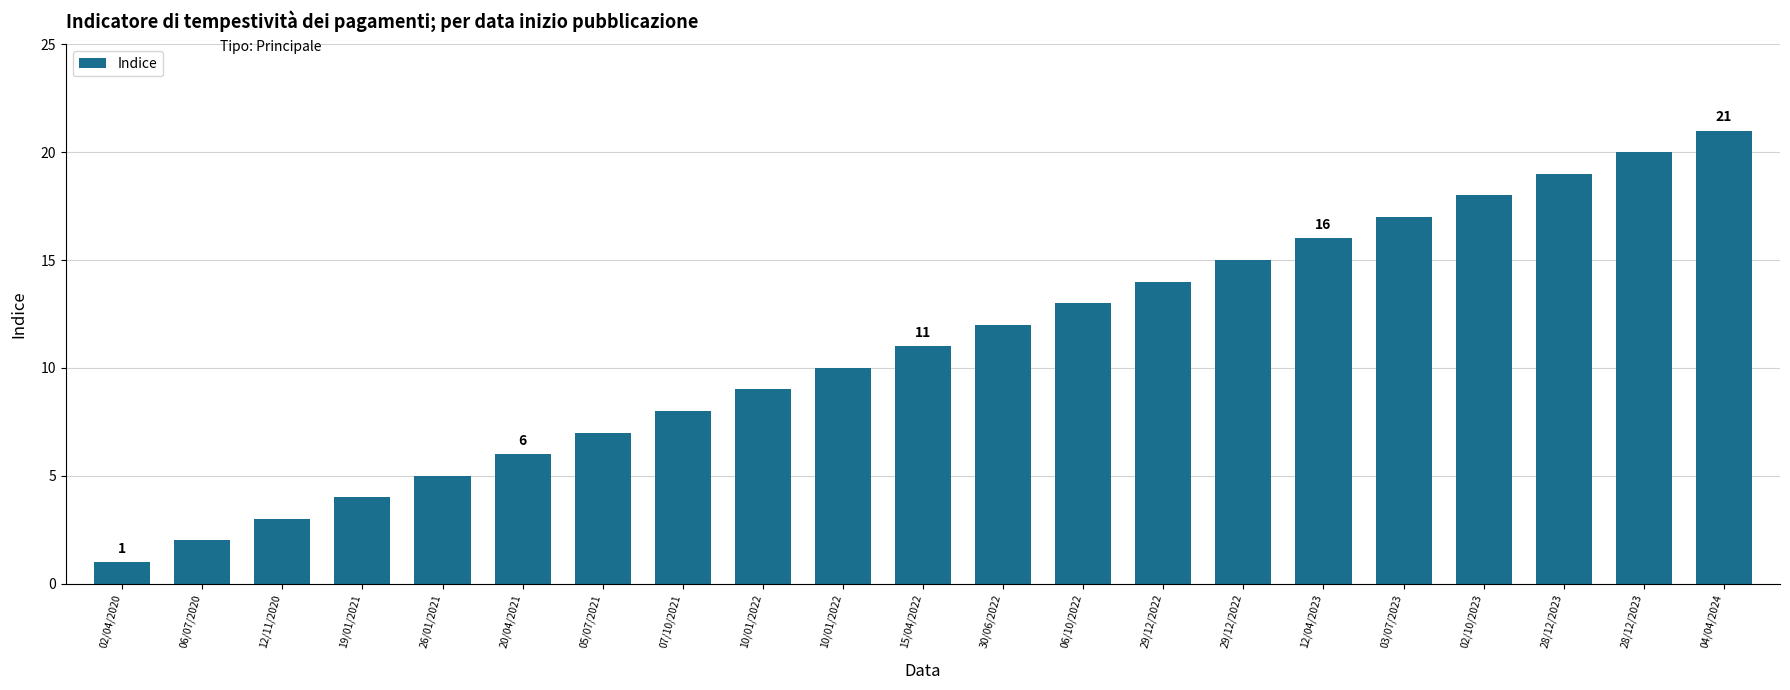

At which label is the value closest to 11?

15/04/2022